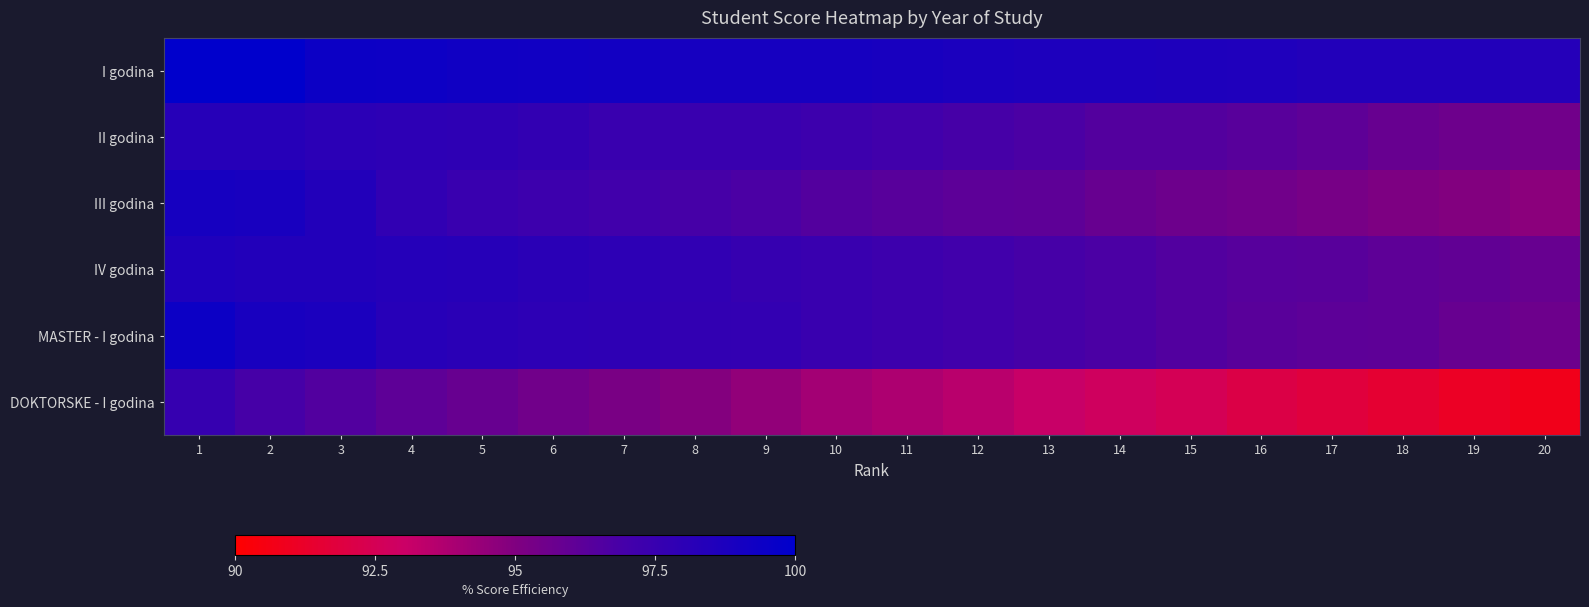

Which label corresponds to the largest value in the chart?

1